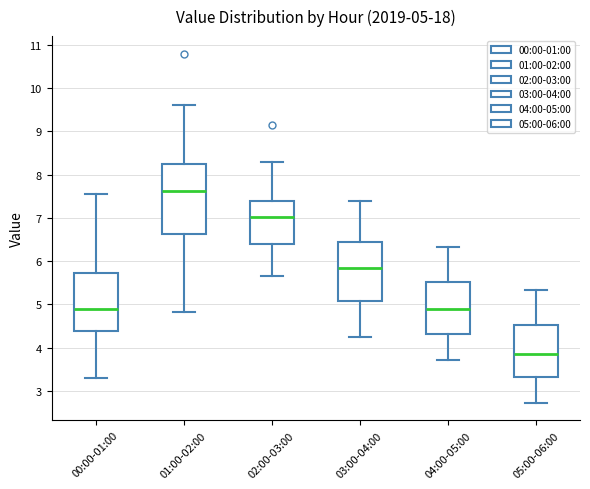

Comparing the boxes themselves (not the whiskers), which one is the tallest?

01:00-02:00